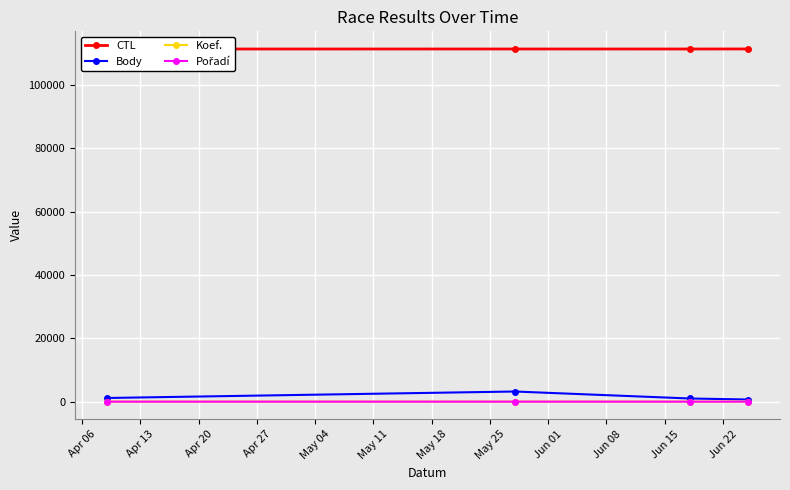

How many series are shown in this chart?

4